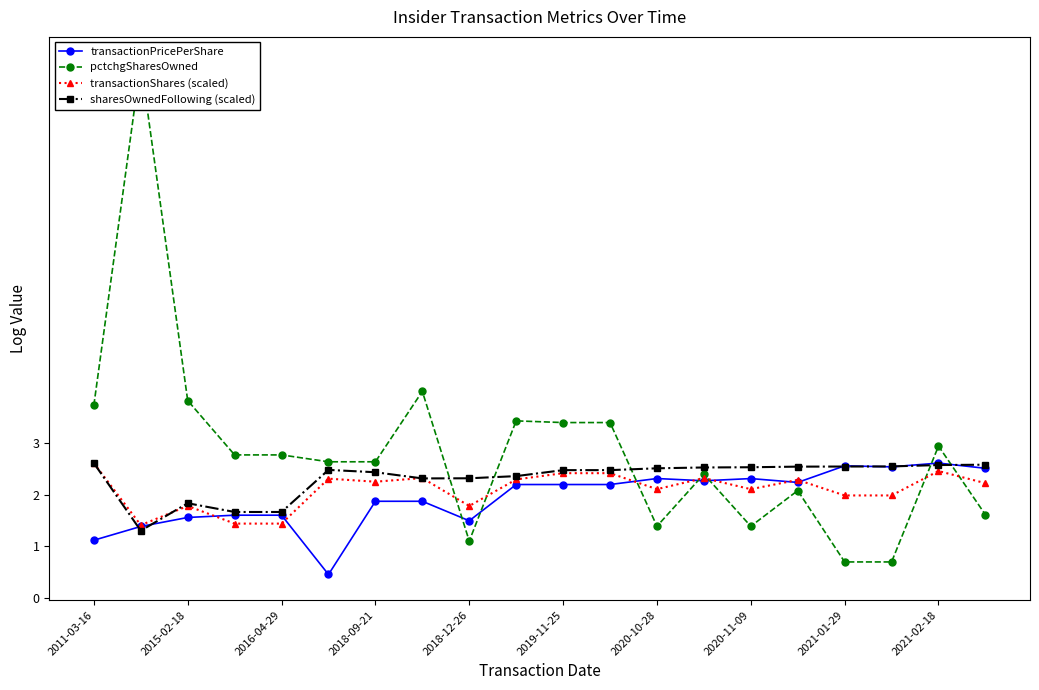

What is the highest value of the transactionPricePerShare series?

2.6